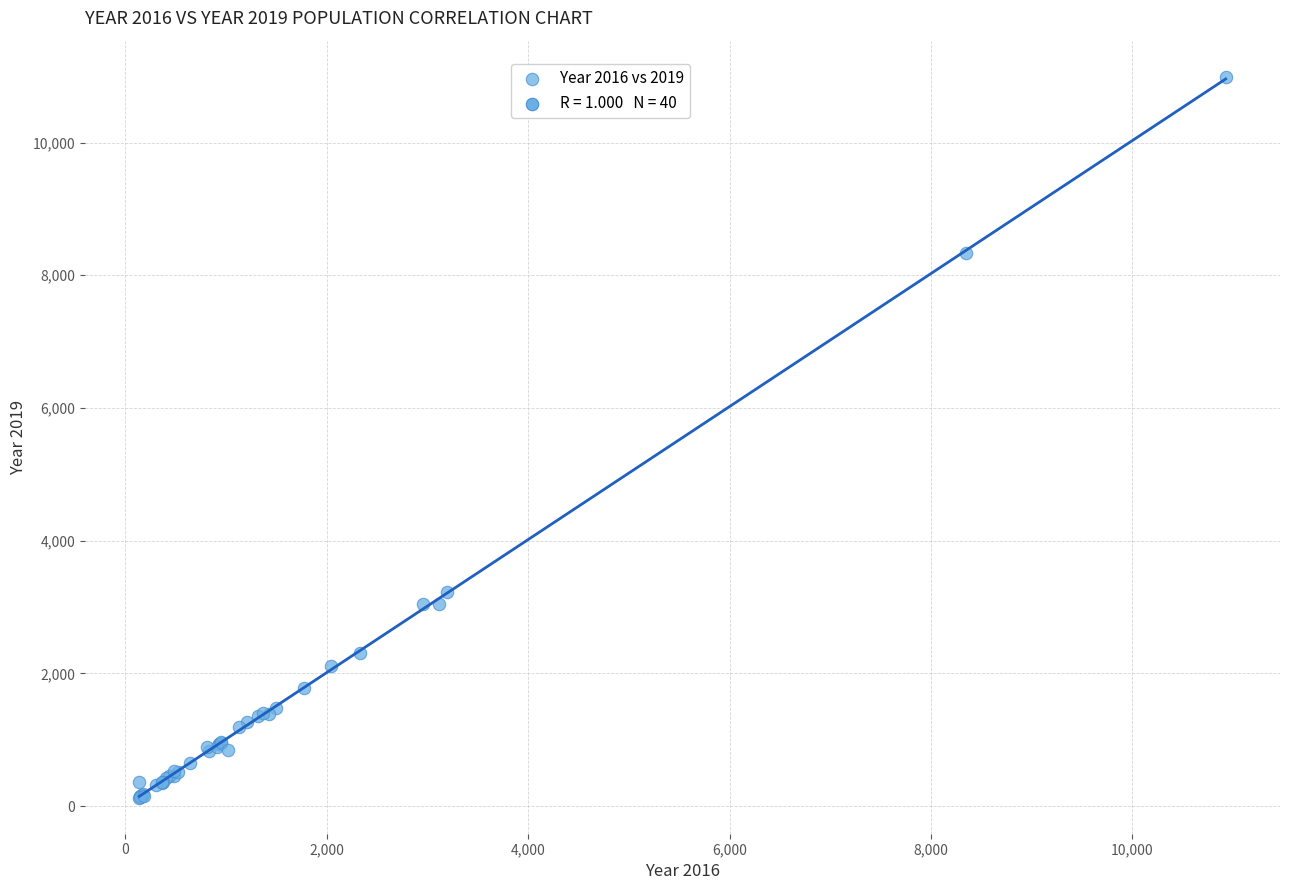

What Y value in the scatter plot is closest to 5559?

3233